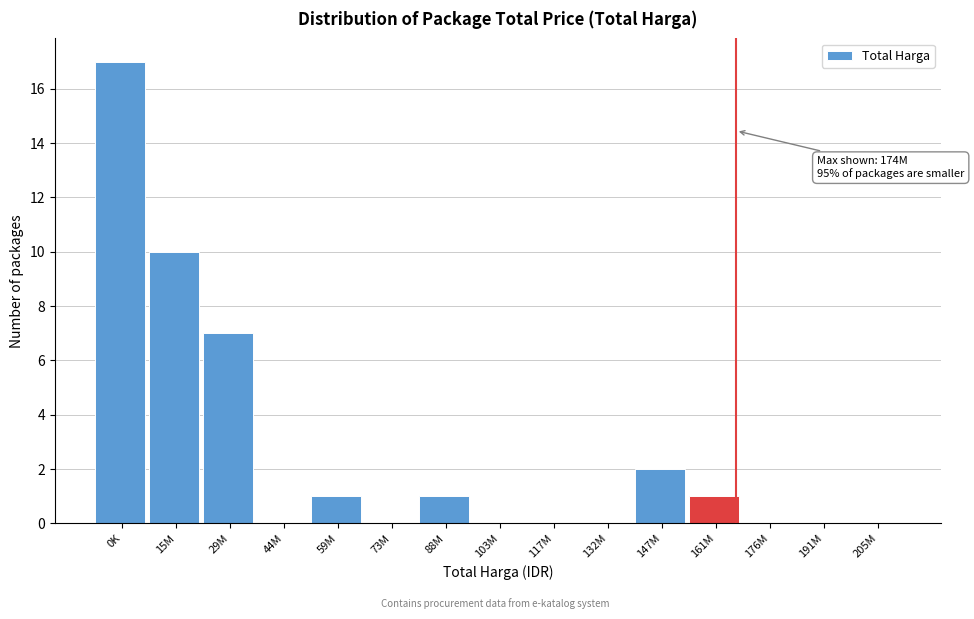

Reading left to right, what are all the values shown in this chart?

0K=17	15M=10	29M=7	44M=0	59M=1	73M=0	88M=1	103M=0	117M=0	132M=0	147M=2	161M=1	176M=0	191M=0	205M=0